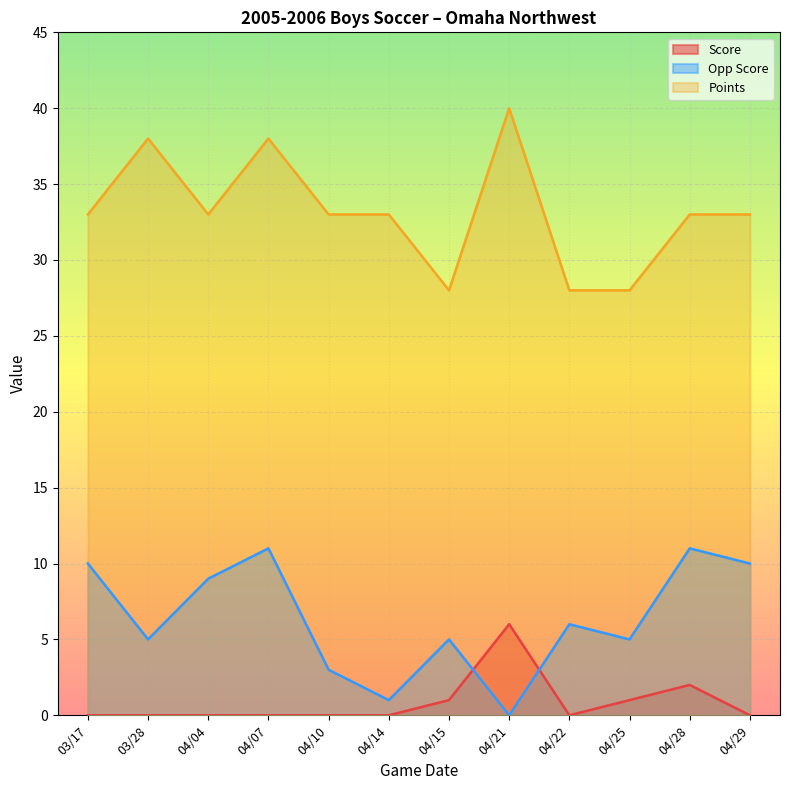

At 04/25, list the series in order from smallest to largest.

Score, Opp Score, Points